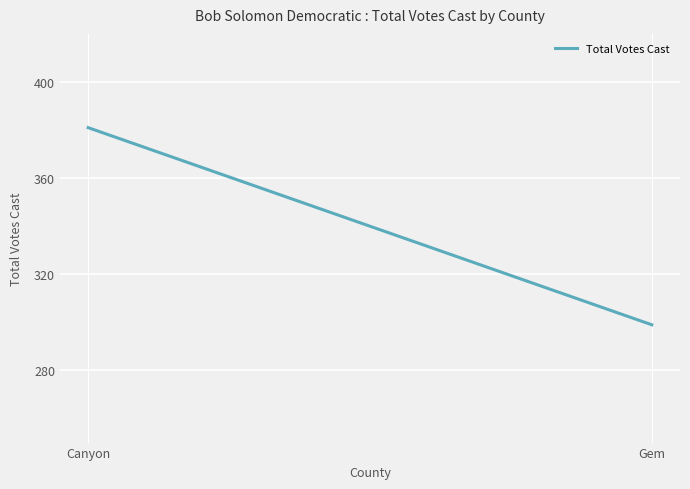

What is the change in value from Canyon to Gem?

-82